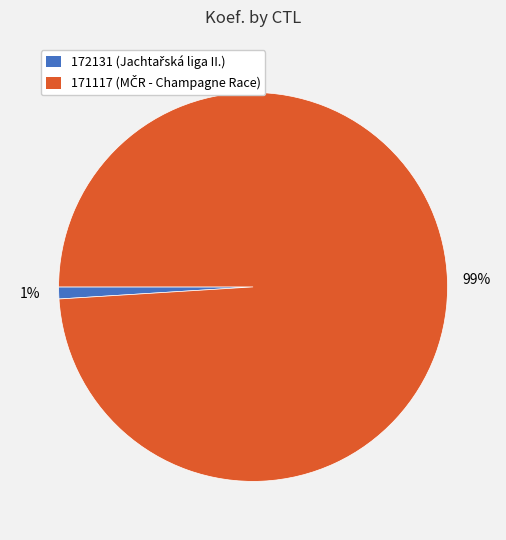

Which has a higher value, 171117 or 172131?

171117